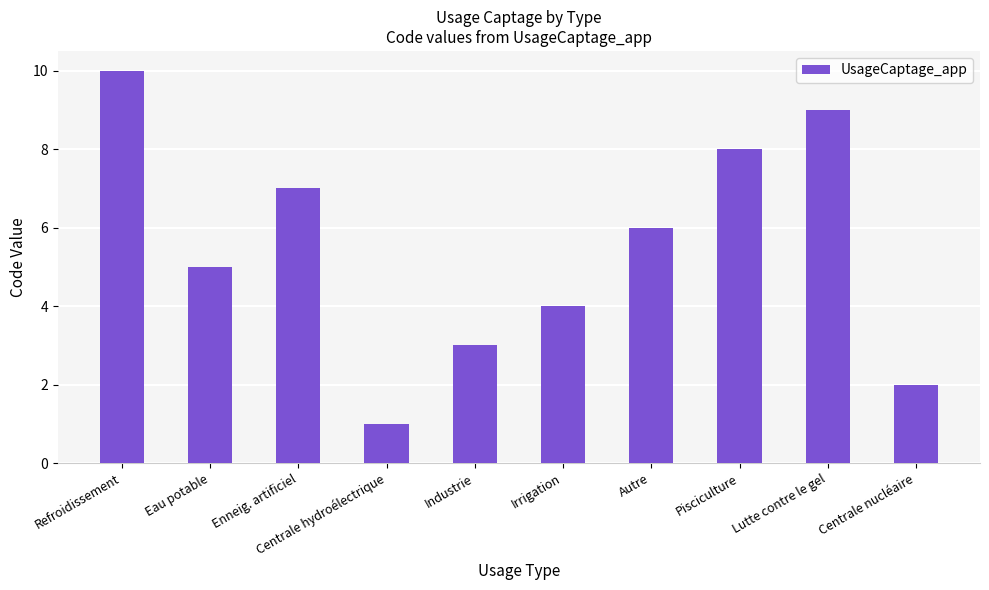

Rank the categories by value from highest to lowest.

Refroidissement, Lutte contre le gel, Pisciculture, Enneig. artificiel, Autre, Eau potable, Irrigation, Industrie, Centrale nucléaire, Centrale hydroélectrique